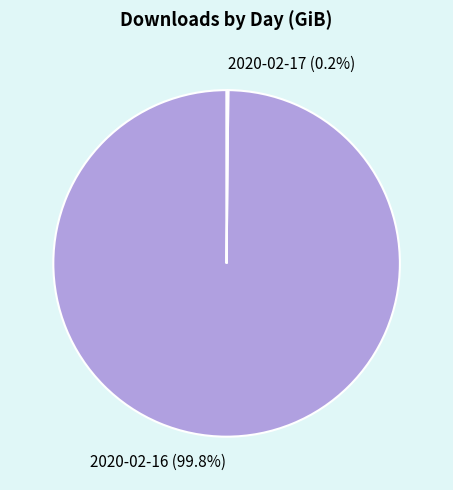

Is there a majority slice in this chart?

Yes